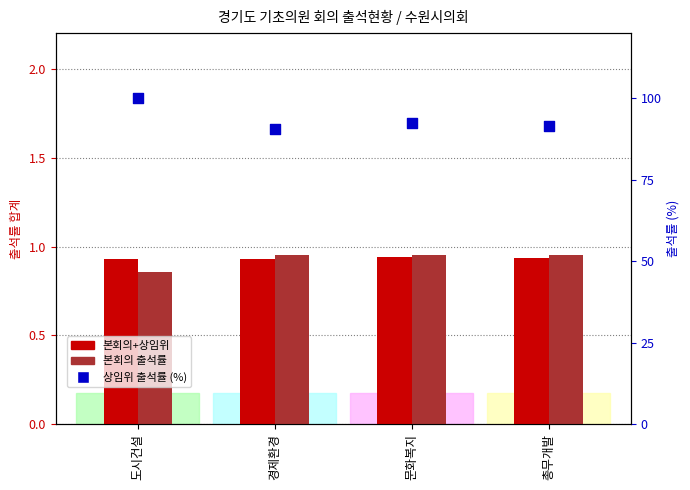

What is the total value across all series at 총무개발?

93.6